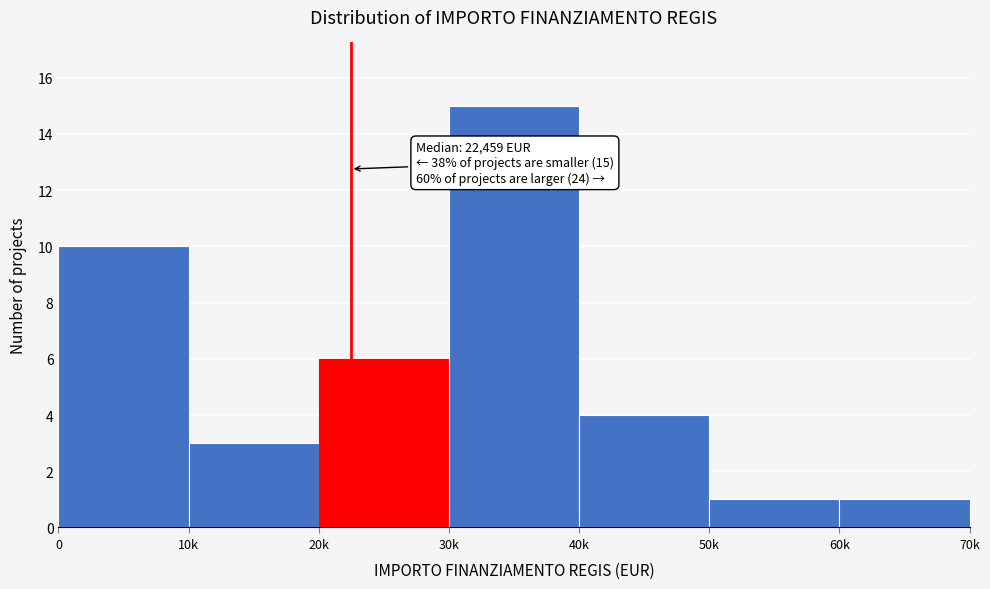

Reading left to right, list all the values displayed in this chart.

10	3	6	15	4	1	1